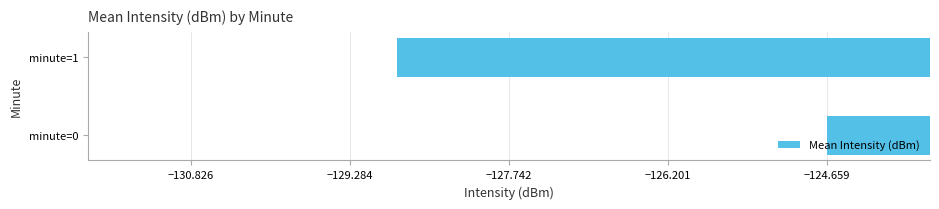

What is the maximum value shown in the chart?

-124.7